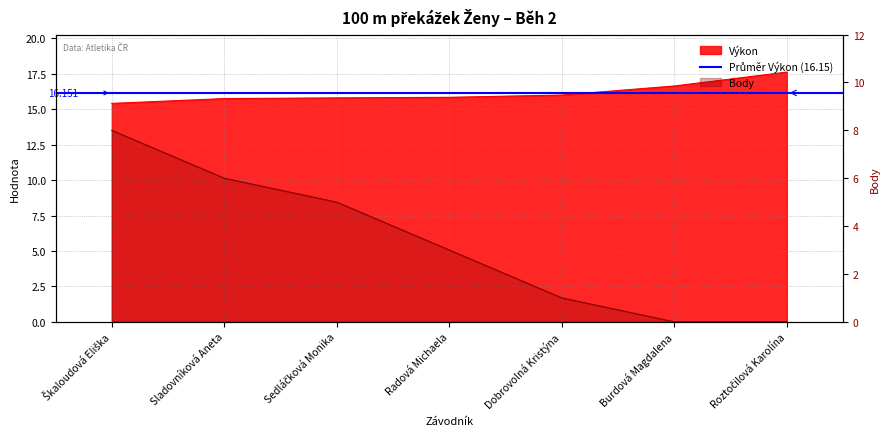

What is the label of the 2nd point from the right?

Burdová Magdalena